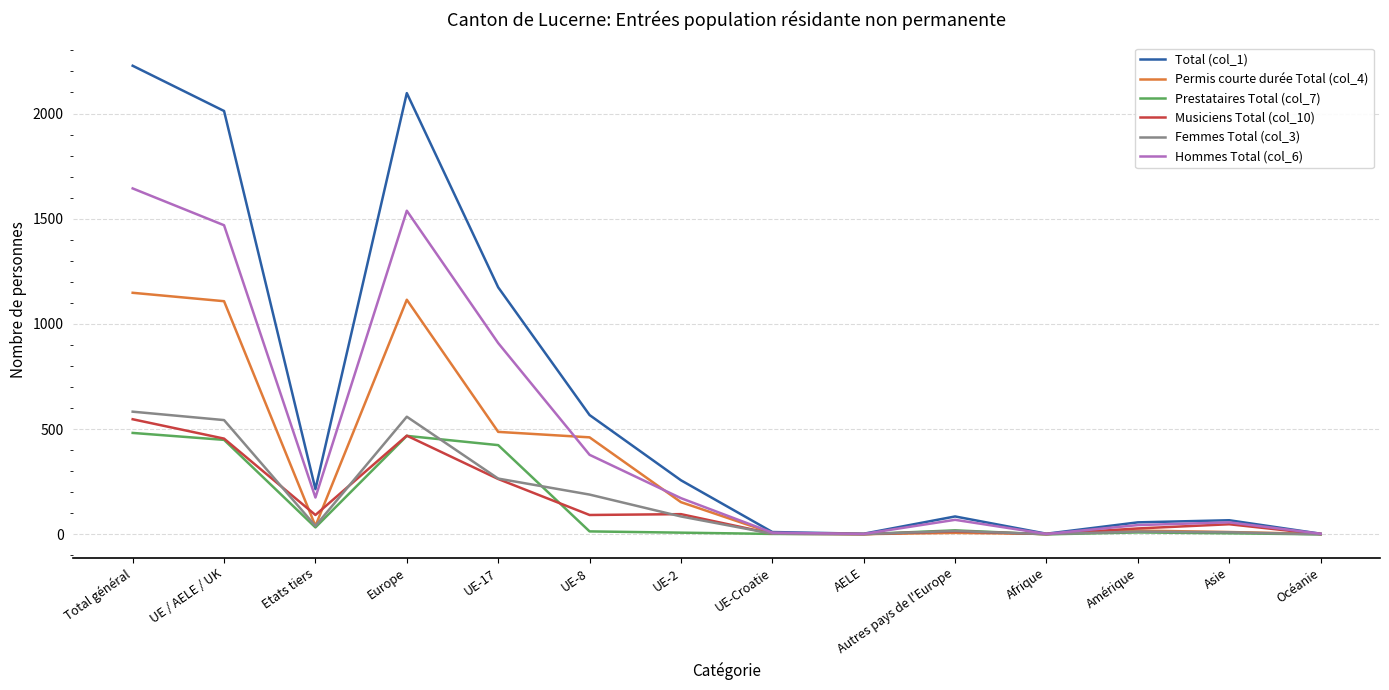

Which series has the largest range (max minus min)?

Total (col_1)